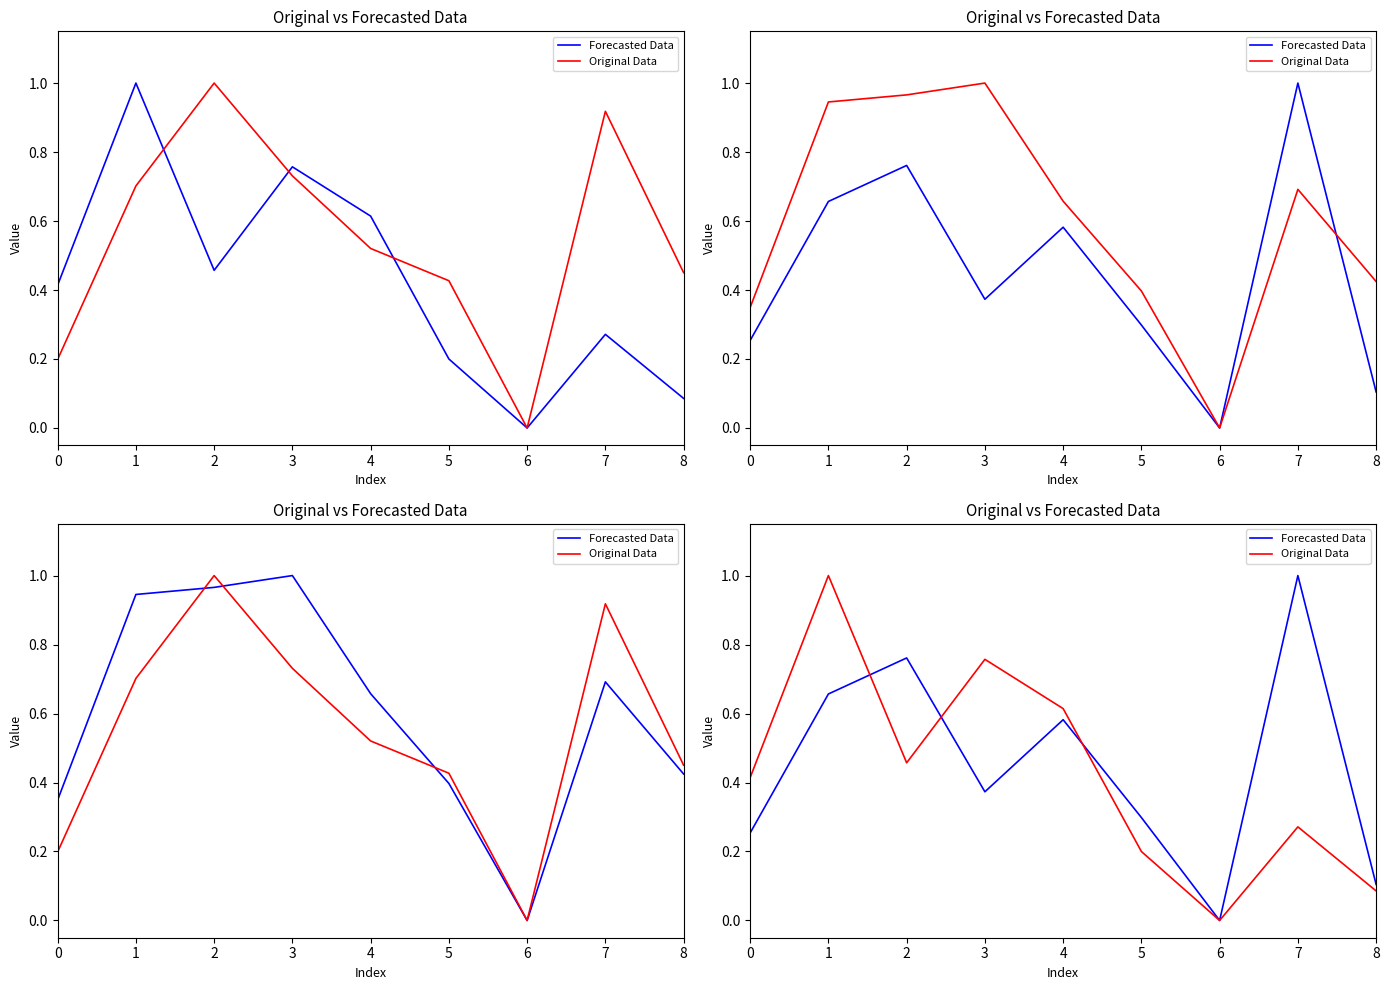

What is the total value across all series at 5?

0.5